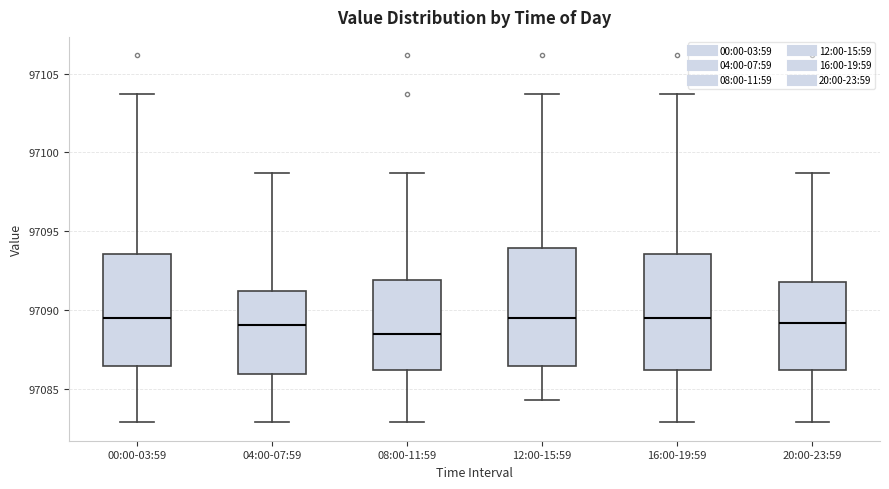

Where does the median line of the box for 12:00-15:59 sit on the y-axis? The values are not printed on the chart, so give them approximately, as read against the axis.

97089.5